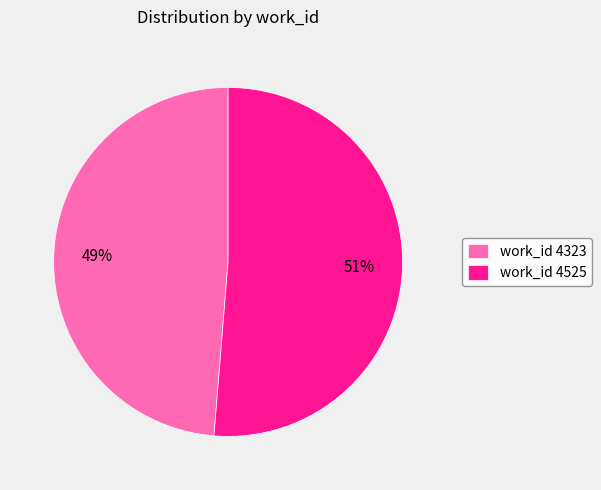

How many segments does this pie chart have?

2